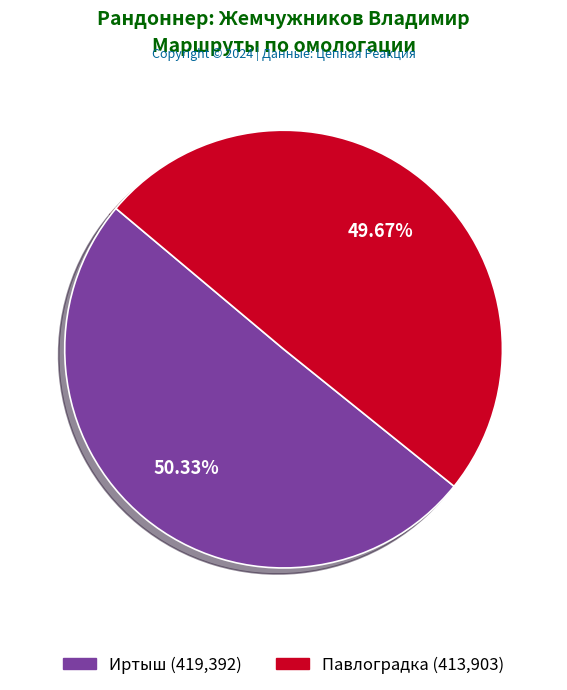

Does Иртыш account for over 50% of the chart?

Yes